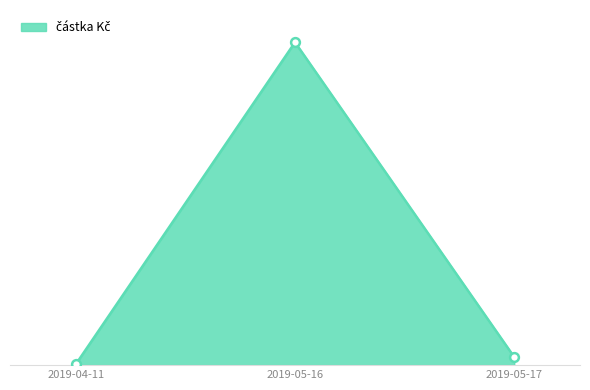

Does the chart have visible grid lines?

No